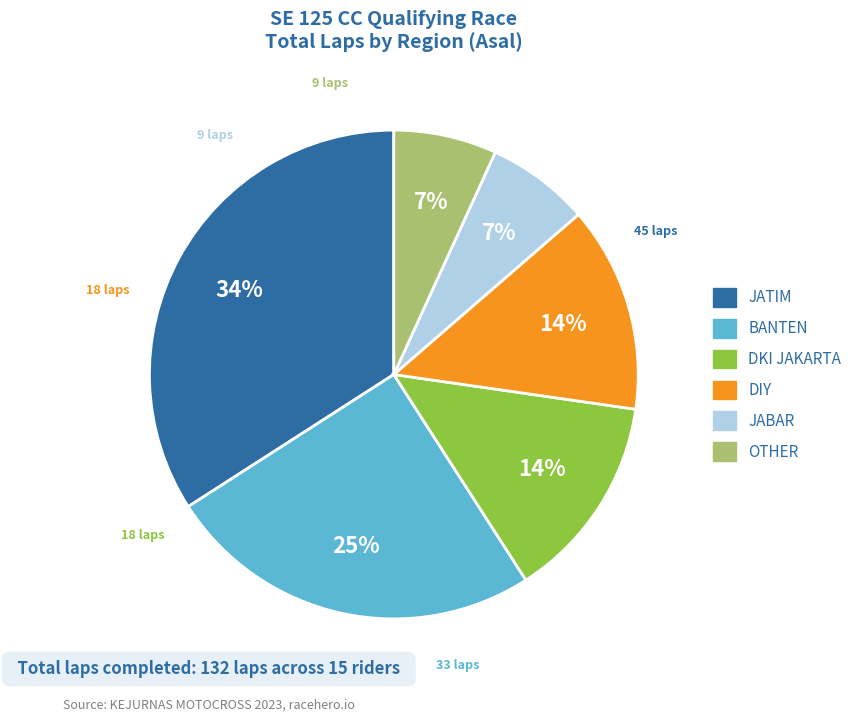

Do JABAR and OTHER together represent more than half of the pie?

No